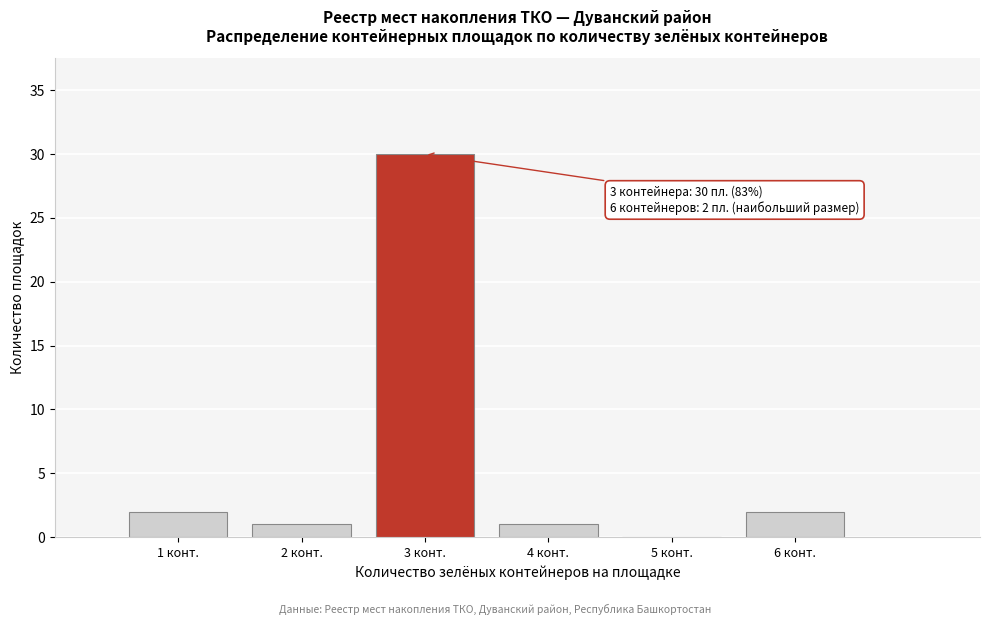

Which range on the x-axis has the tallest bar?

2.5 to 3.5